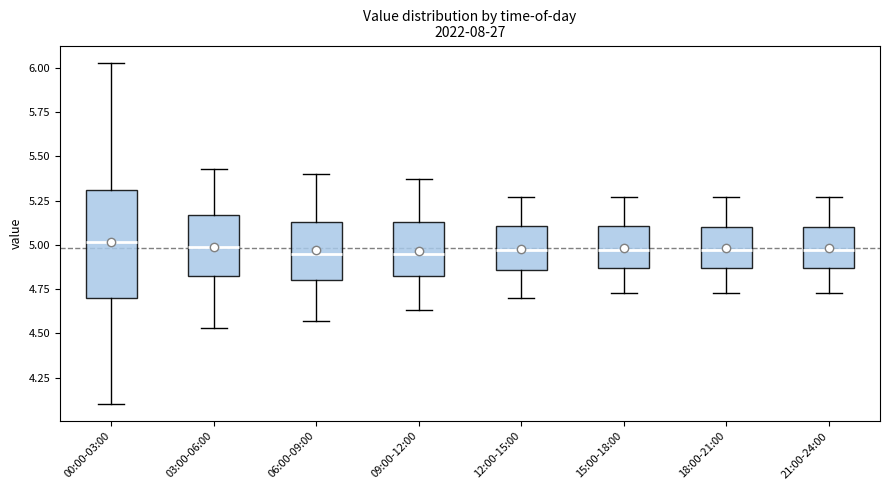

Where is the lower edge of the box for 12:00-15:00 on the y-axis? The values are not printed on the chart, so give them approximately, as read against the axis.

4.85